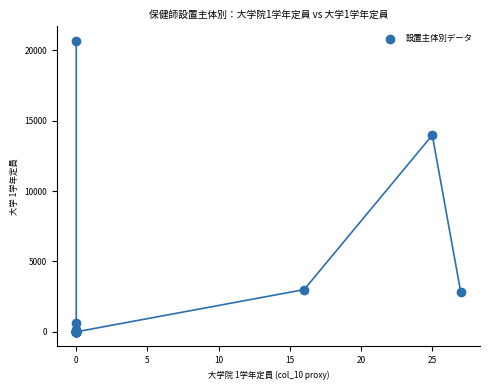

What Y value in the scatter plot is closest to 10335?

13973